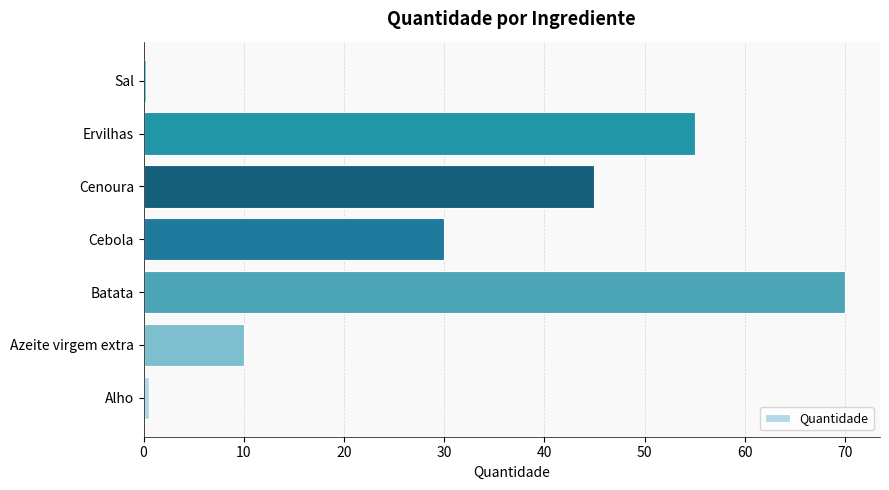

Reading bottom to top, transcribe all the data shown in this chart.

Alho=0.5	Azeite virgem extra=10.0	Batata=70.0	Cebola=30.0	Cenoura=45.0	Ervilhas=55.0	Sal=0.2